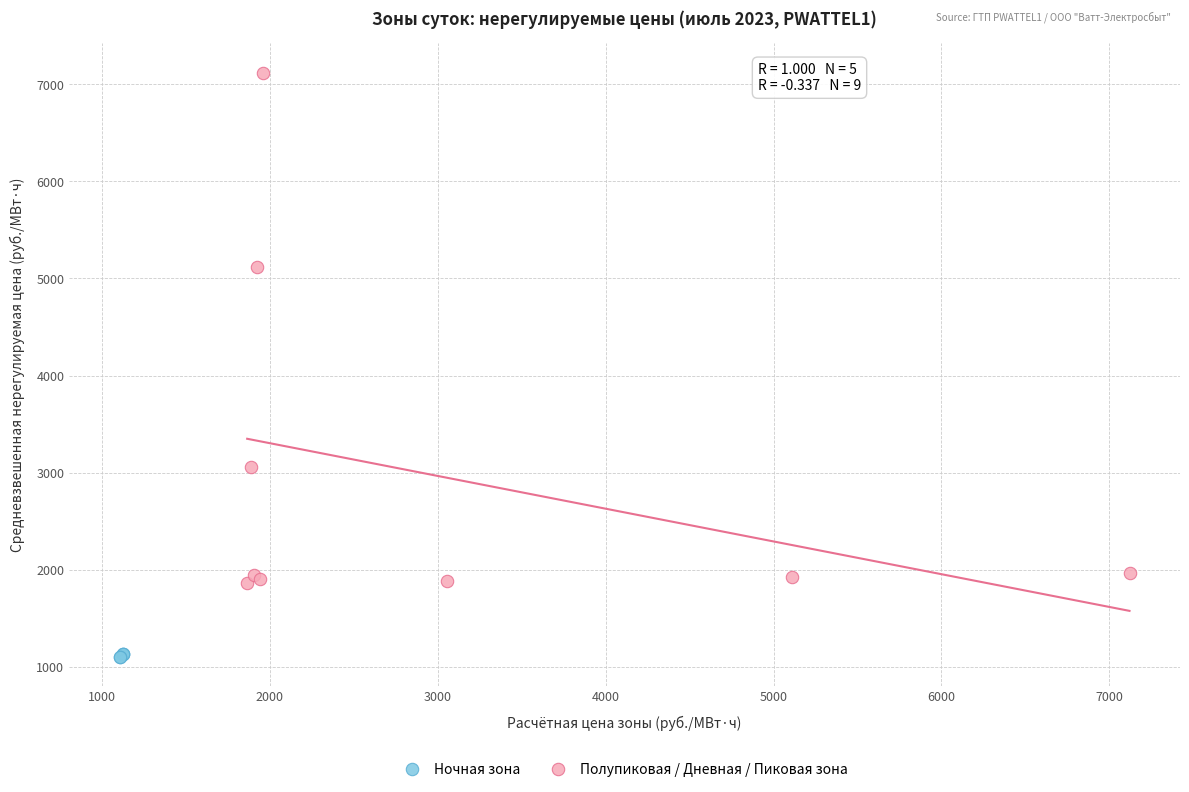

Which series has the widest spread of Y values?

Полупиковая / Дневная / Пиковая зона